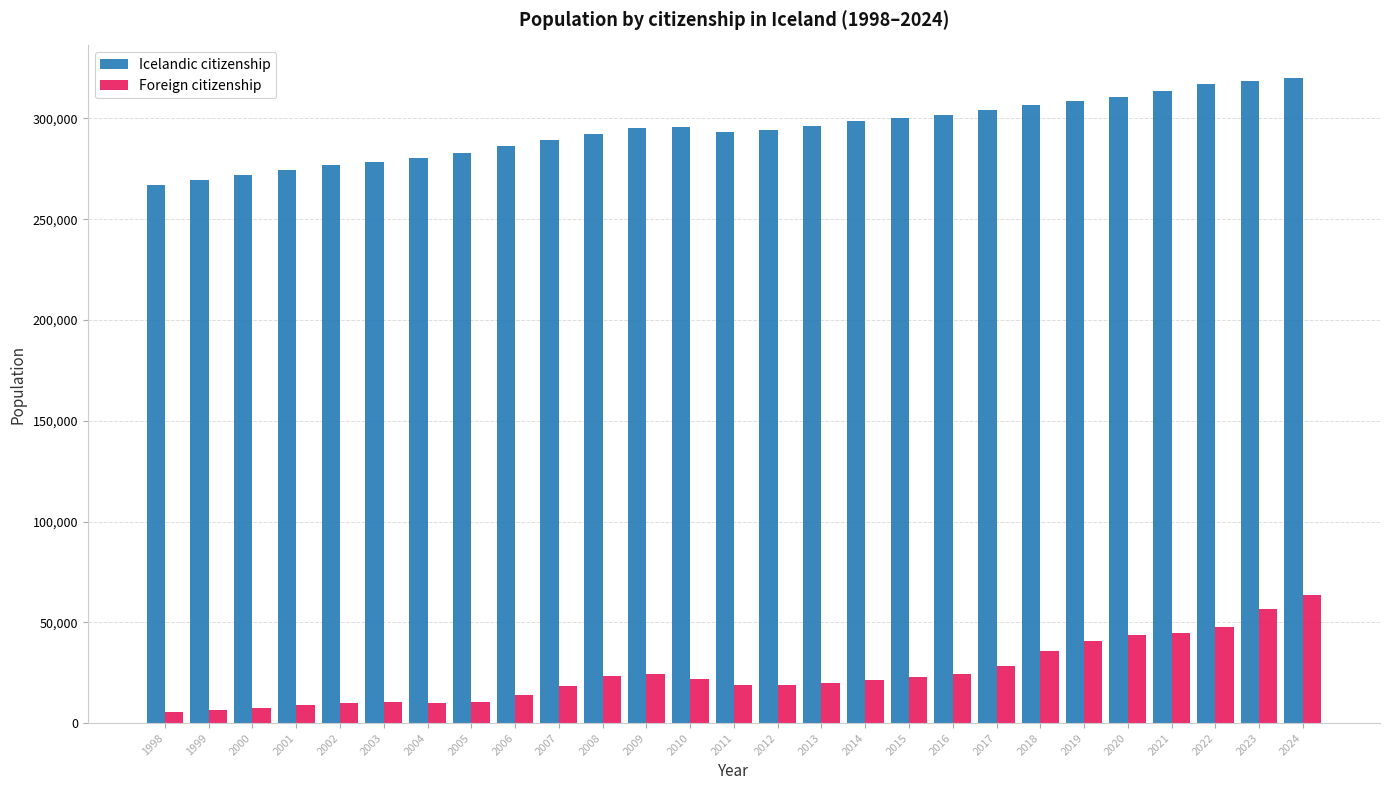

What is the difference between the second highest and minimum values in the Foreign citizenship series?

51047